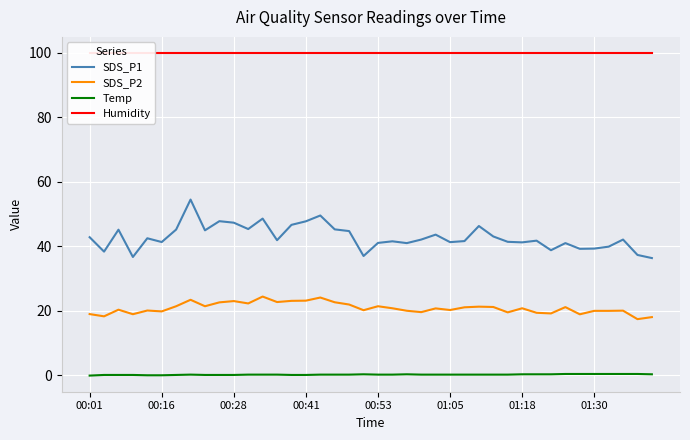

How many values in the Temp series are below 0?

1